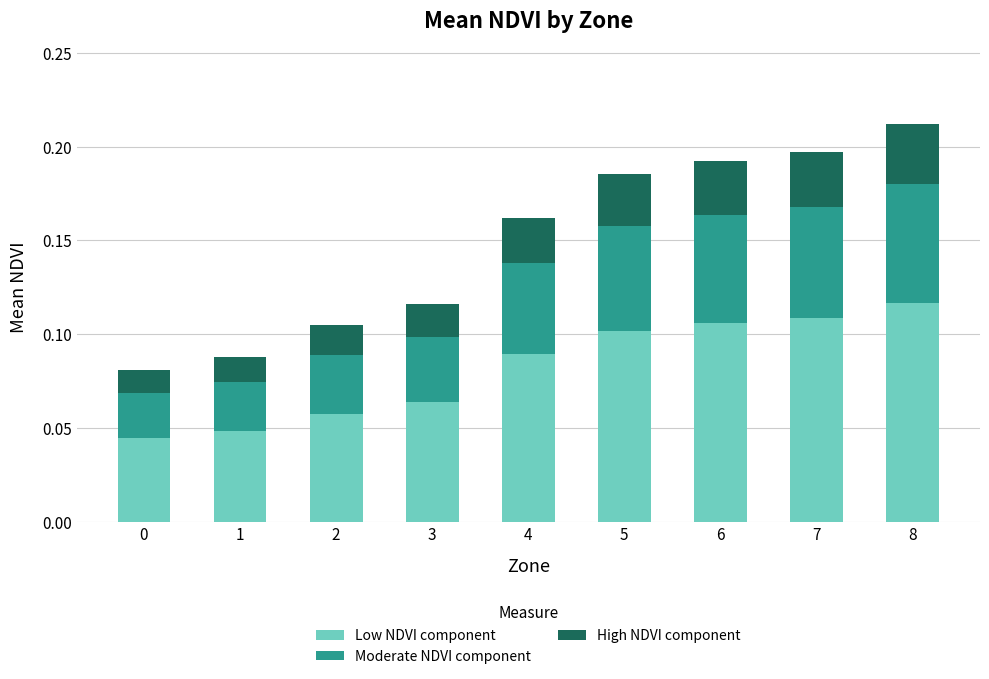

How many Low NDVI component values are between 0 and 1?

9